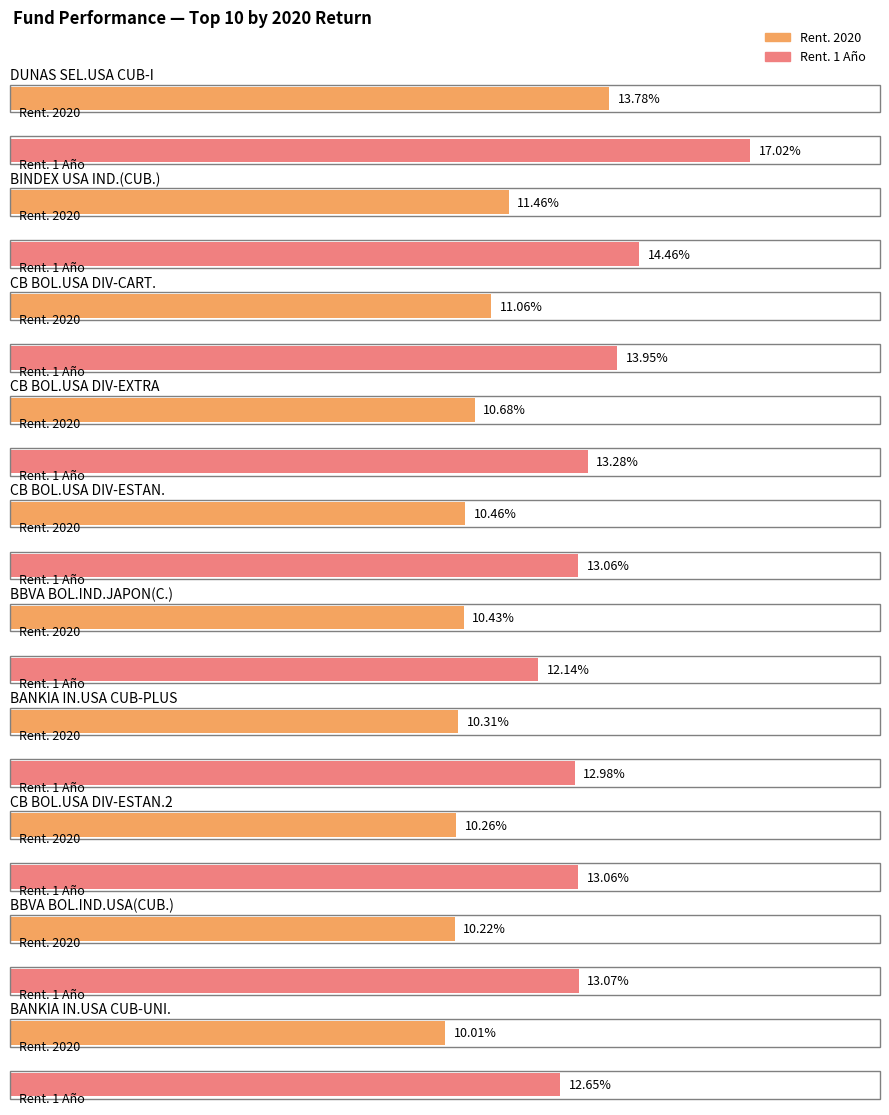

What is the total value across all series at BINDEX USA INDI.(CUBIERTO)?

25.9